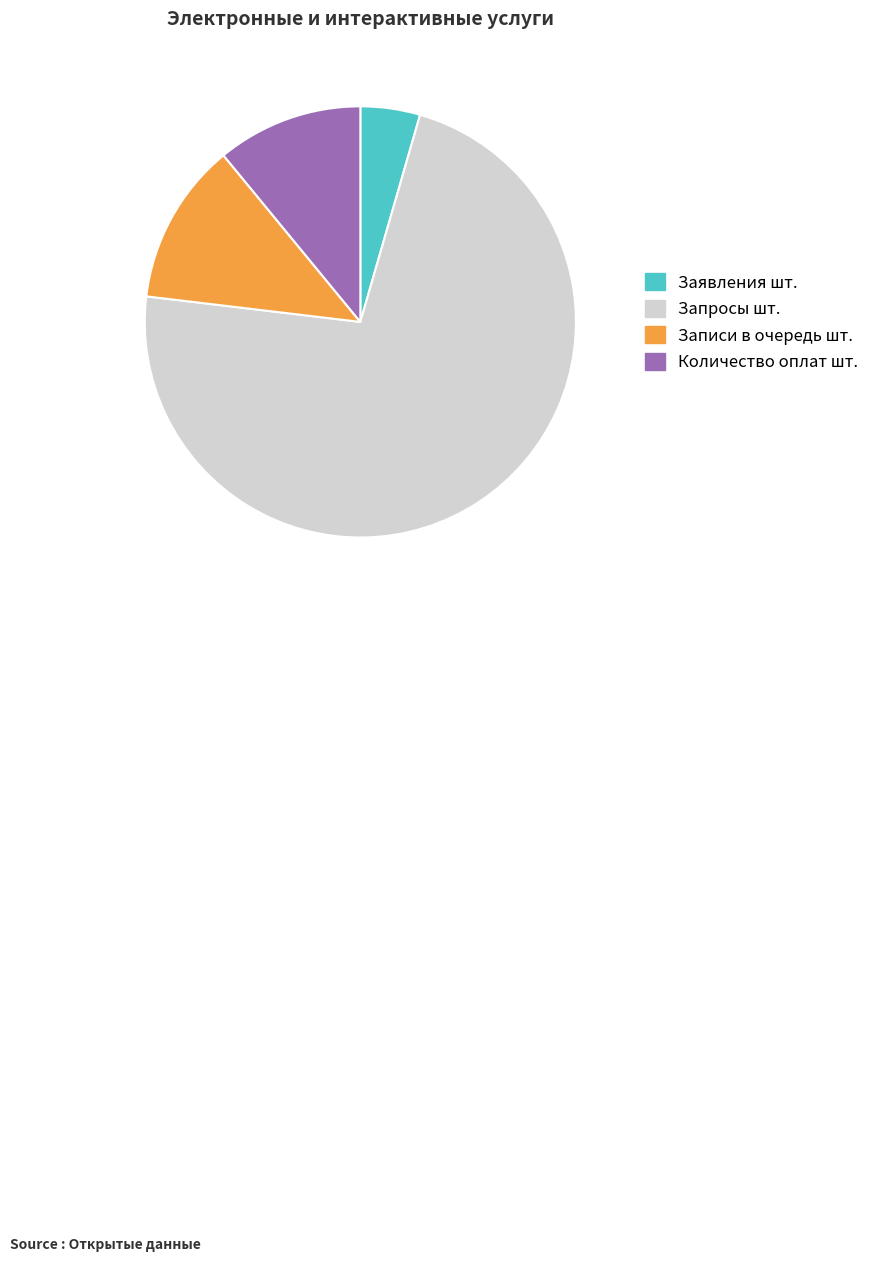

Which category has the smallest portion of the pie?

Заявления шт.